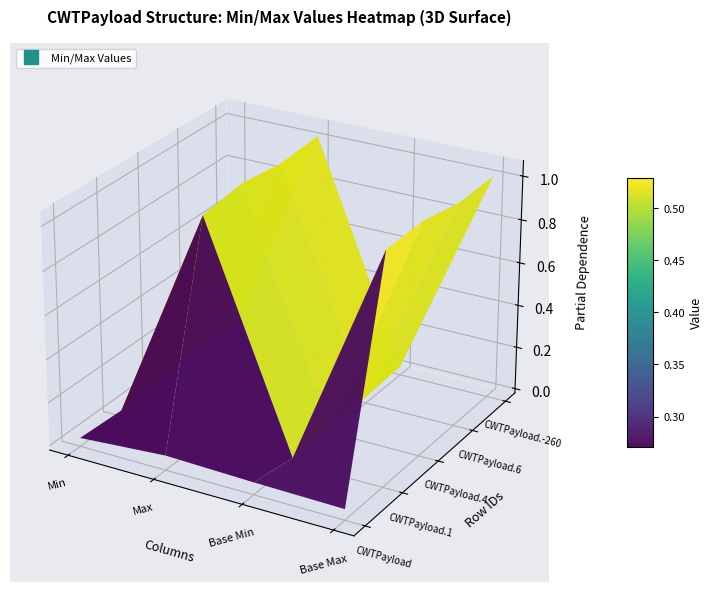

Is it true that CWTPayload.-260 equals 0 at CWTPayload?

False